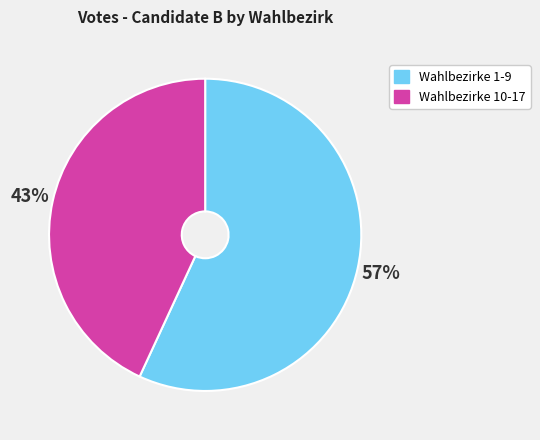

To the nearest percent, what is the difference between the largest and smallest slice percentages?

14%